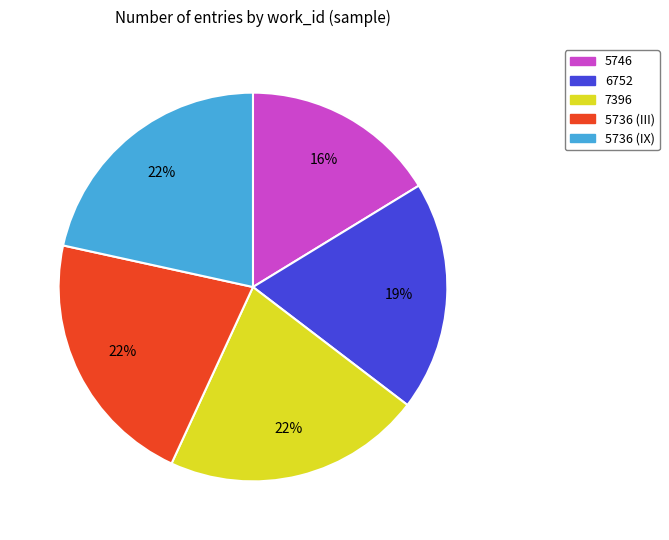

Which has a higher value, 7396 or 6752?

7396